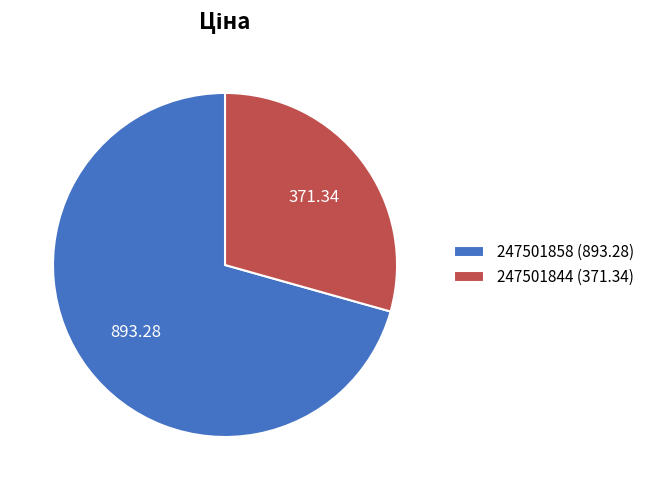

Which slice represents more than half of the pie?

247501858